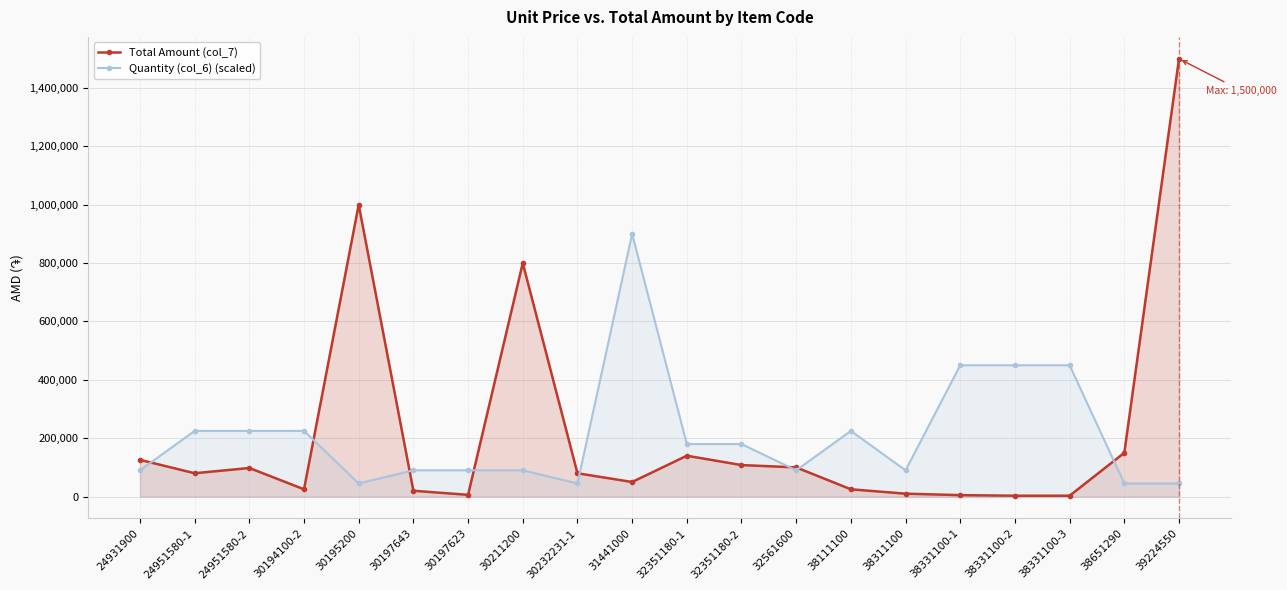

True or false: Quantity (col_6) (scaled) and Total Amount (col_7) intersect in this chart.

True